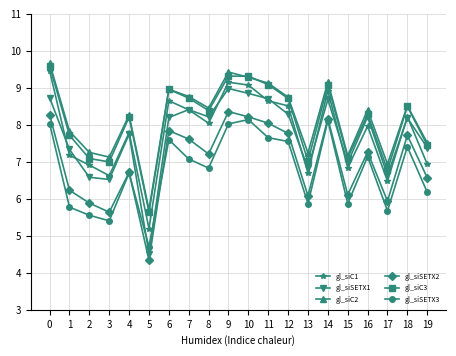

What is the value of the gl_siSETX1 point at the 3rd from the left?

6.6